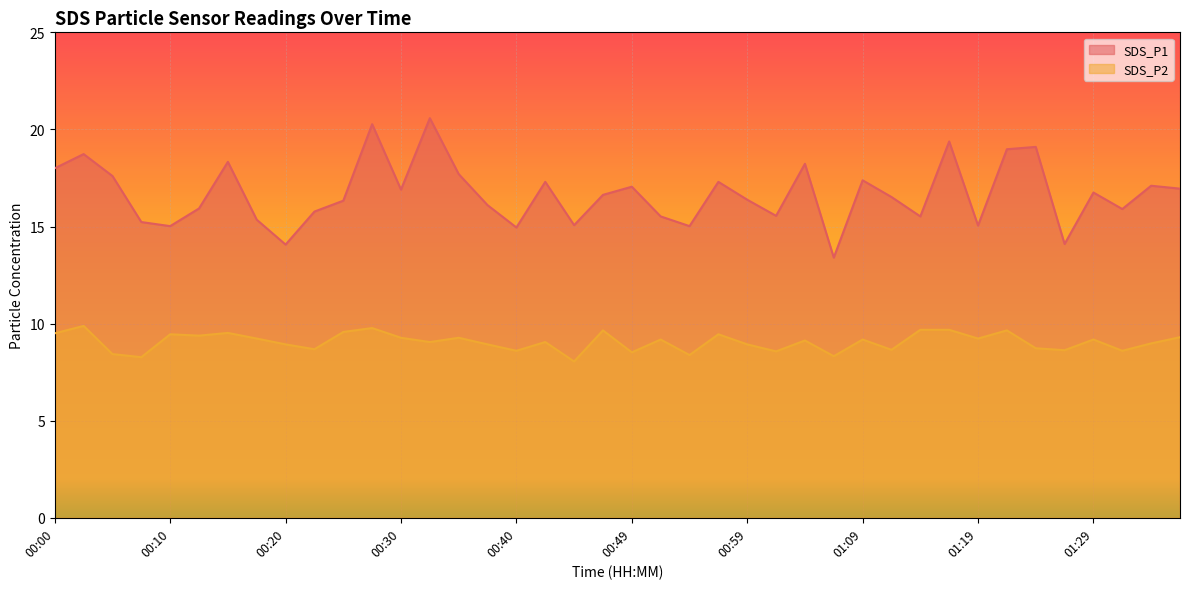

Reading right to left, transcribe all the data shown in this chart.

SDS_P1: 01:36=16.9	01:34=17.1	01:31=15.9	01:29=16.8	01:26=14.1	01:24=19.1	01:21=19.0	01:19=15.1	01:16=19.4	01:14=15.5	01:12=16.5	01:09=17.4	01:07=13.4	01:04=18.2	01:02=15.6	00:59=16.4	00:57=17.3	00:54=15.0	00:52=15.5	00:49=17.1	00:47=16.6	00:45=15.1	00:42=17.3	00:40=14.9	00:37=16.1	00:35=17.7	00:32=20.6	00:30=16.9	00:28=20.3	00:25=16.3	00:23=15.8	00:20=14.1	00:18=15.3	00:15=18.3	00:13=15.9	00:10=15.0	00:08=15.2	00:05=17.6	00:03=18.7	00:00=18.0
SDS_P2: 01:36=9.3	01:34=9.0	01:31=8.6	01:29=9.2	01:26=8.6	01:24=8.7	01:21=9.7	01:19=9.2	01:16=9.7	01:14=9.7	01:12=8.7	01:09=9.2	01:07=8.3	01:04=9.1	01:02=8.6	00:59=8.9	00:57=9.4	00:54=8.4	00:52=9.2	00:49=8.5	00:47=9.7	00:45=8.1	00:42=9.1	00:40=8.6	00:37=8.9	00:35=9.3	00:32=9.1	00:30=9.3	00:28=9.8	00:25=9.6	00:23=8.7	00:20=8.9	00:18=9.2	00:15=9.5	00:13=9.4	00:10=9.4	00:08=8.3	00:05=8.4	00:03=9.9	00:00=9.5